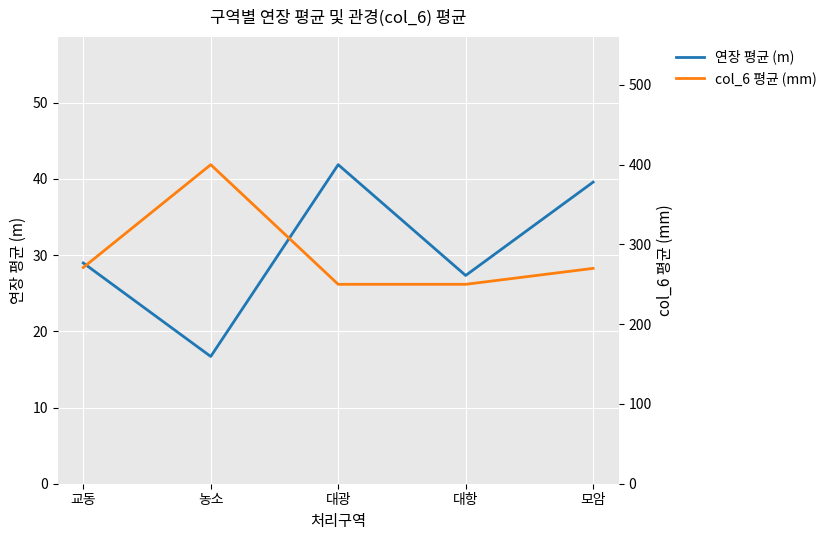

List the series in order of their overall mean, highest first.

col_6 평균 (mm), 연장 평균 (m)